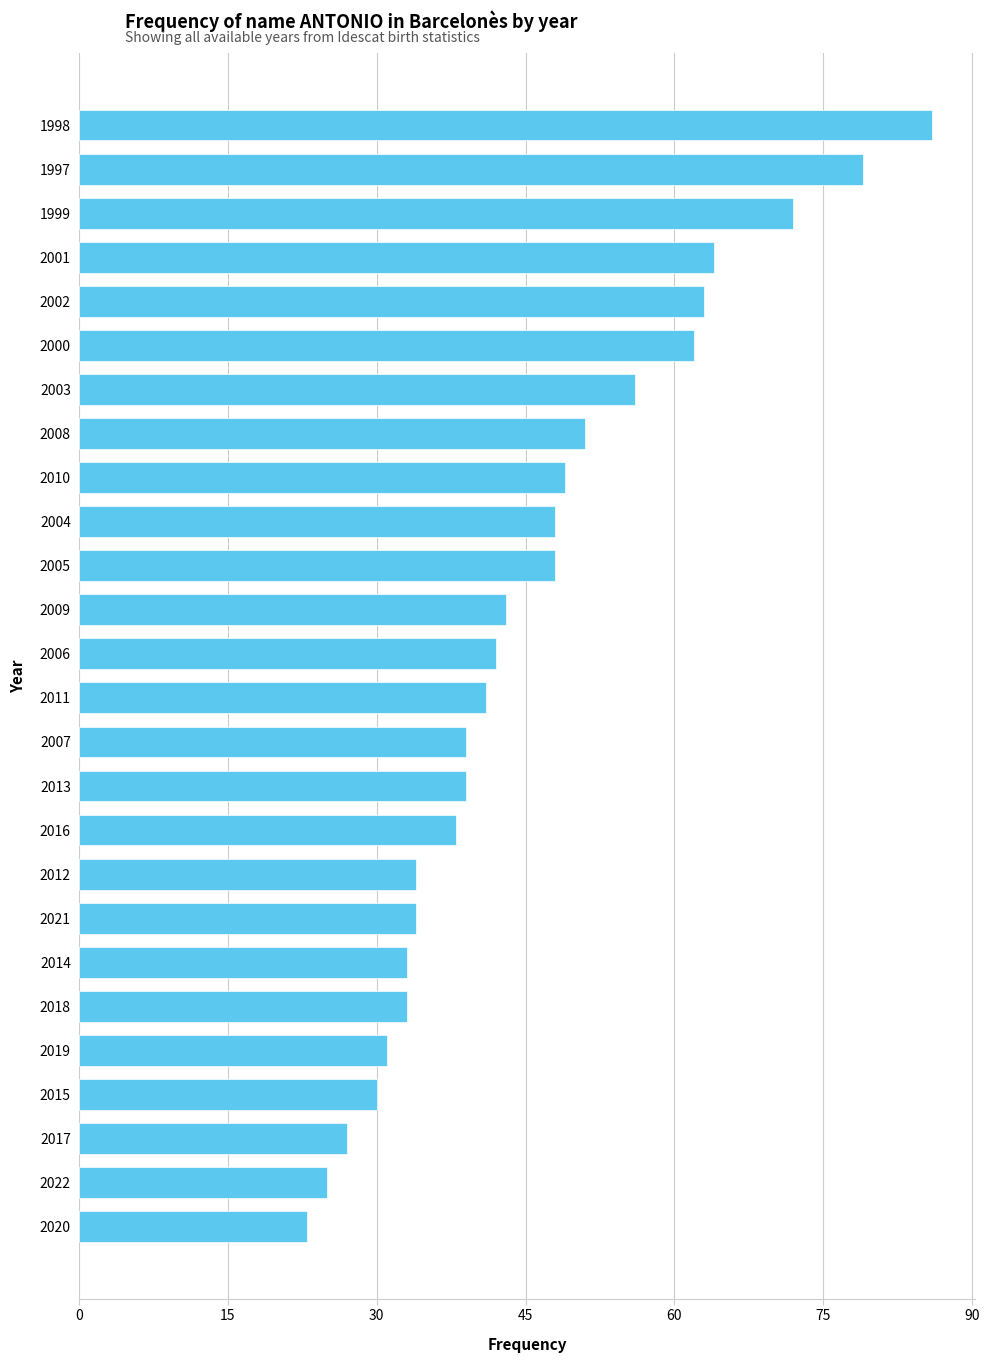

Does the chart contain any negative values?

No